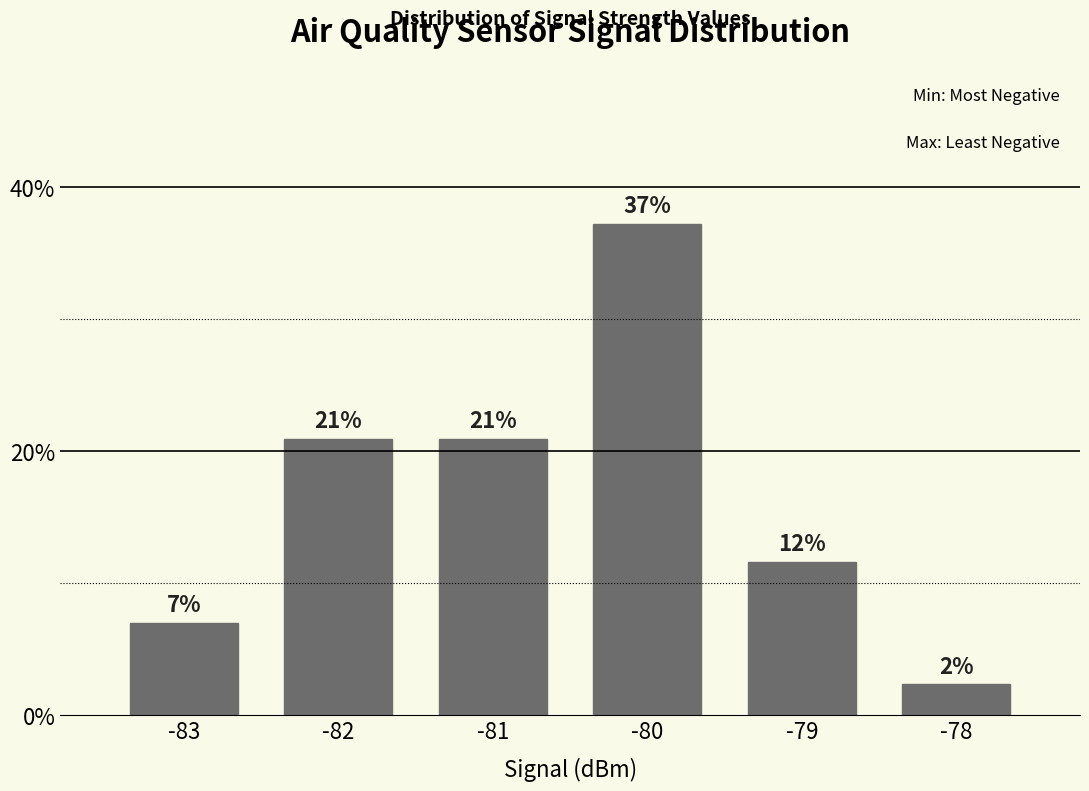

How many bars are there in total?

6